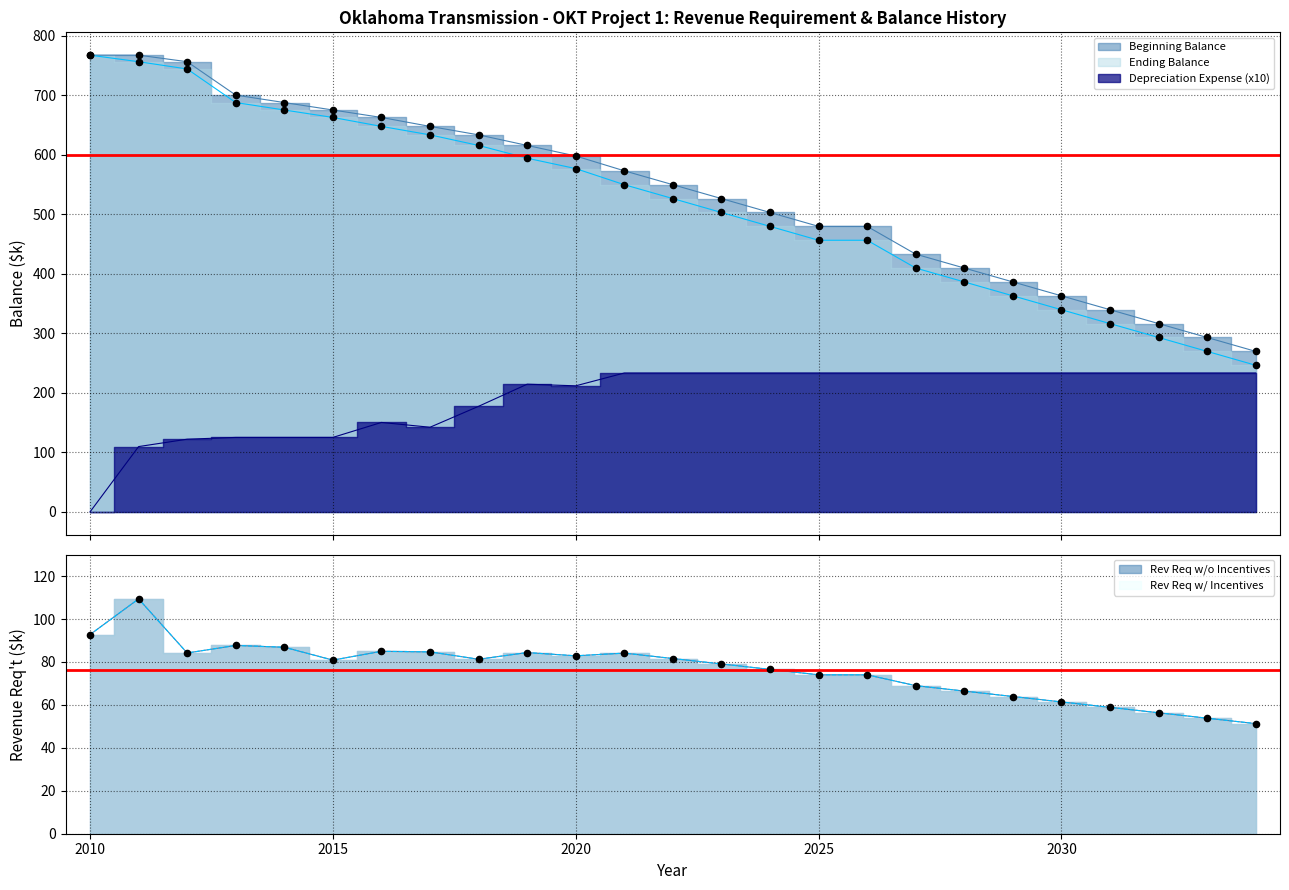

Which series has the largest total across all categories?

Beginning Balance